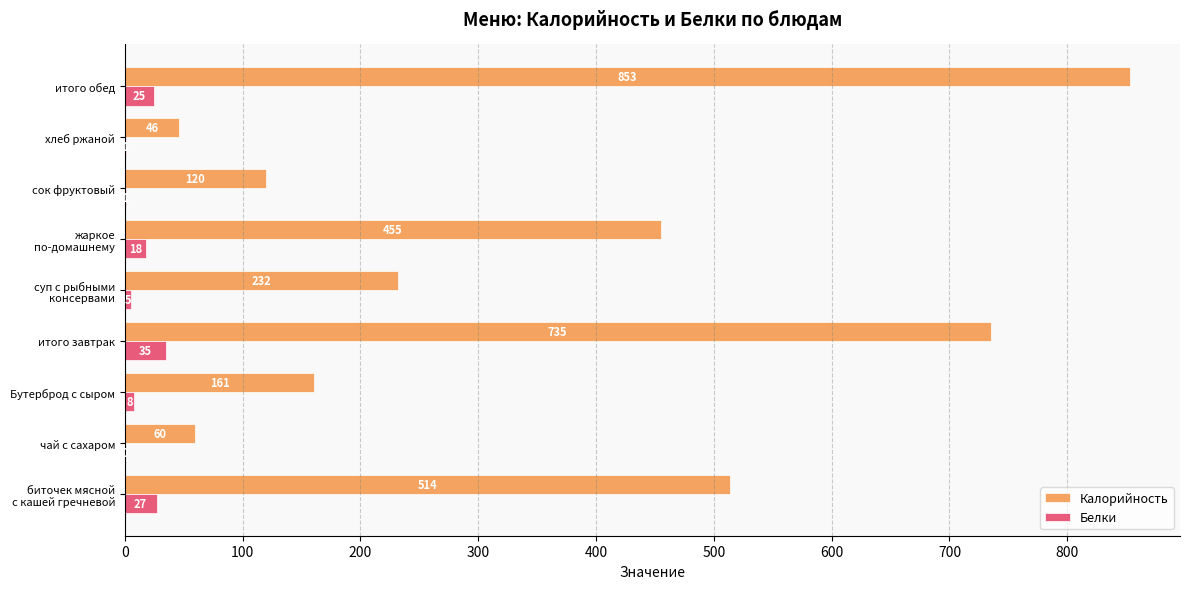

Is it true that Белки equals 1 at сок фруктовый?

True